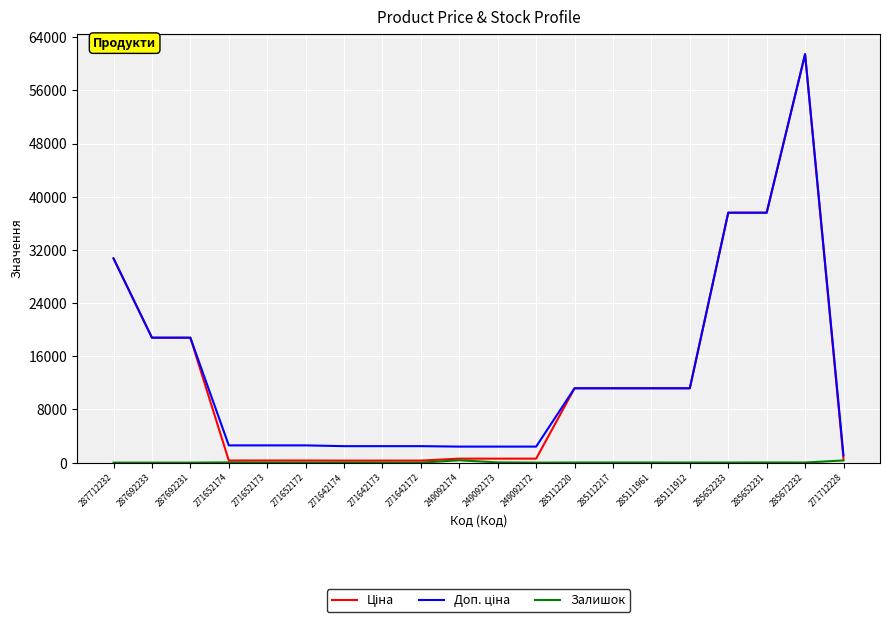

What is the spread (max minus min) of values at 285111961?

11171.2